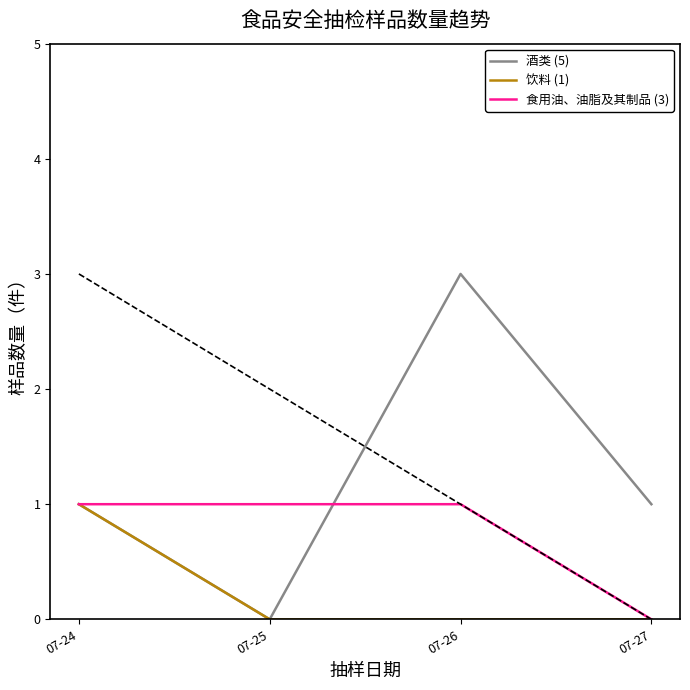

What is the average value of the 食用油、油脂及其制品 (3) series?

1